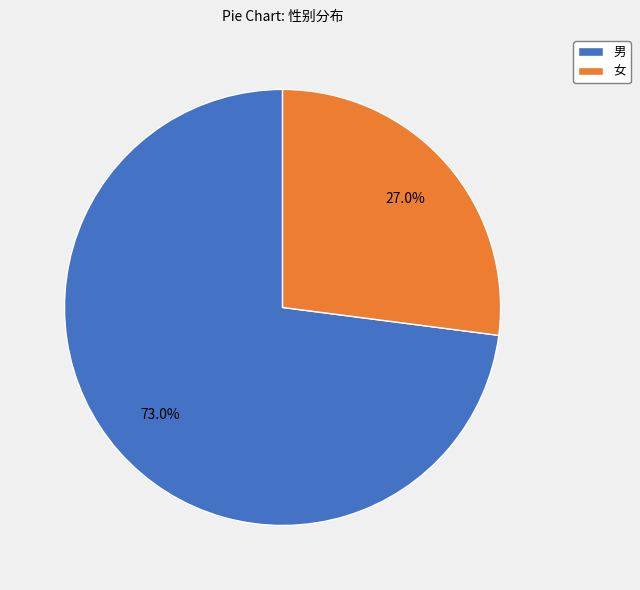

Combined, do 女 and 男 account for over 50%?

Yes